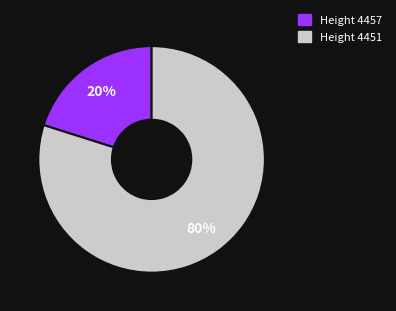

To the nearest percent, what is the average slice percentage?

50%